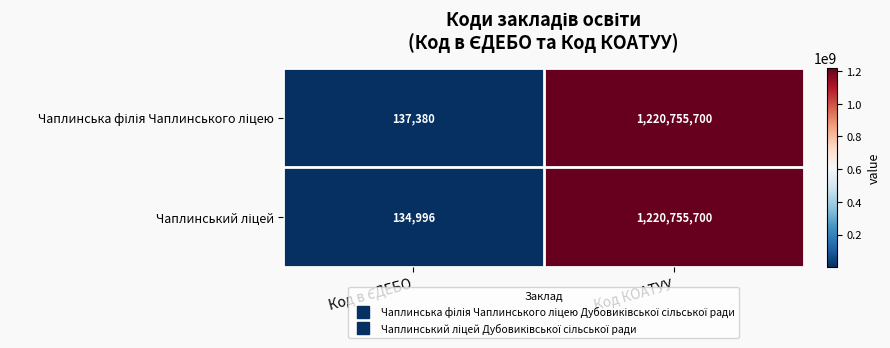

What is the minimum value shown in the chart?

134996